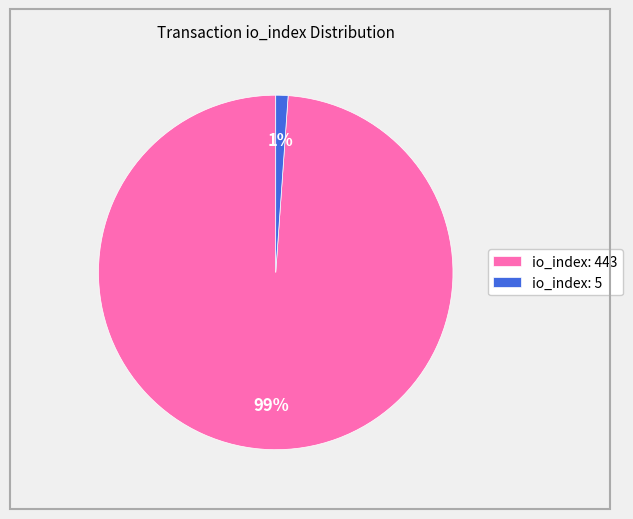

True or false: io_index: 5 accounts for 11% of the total.

False